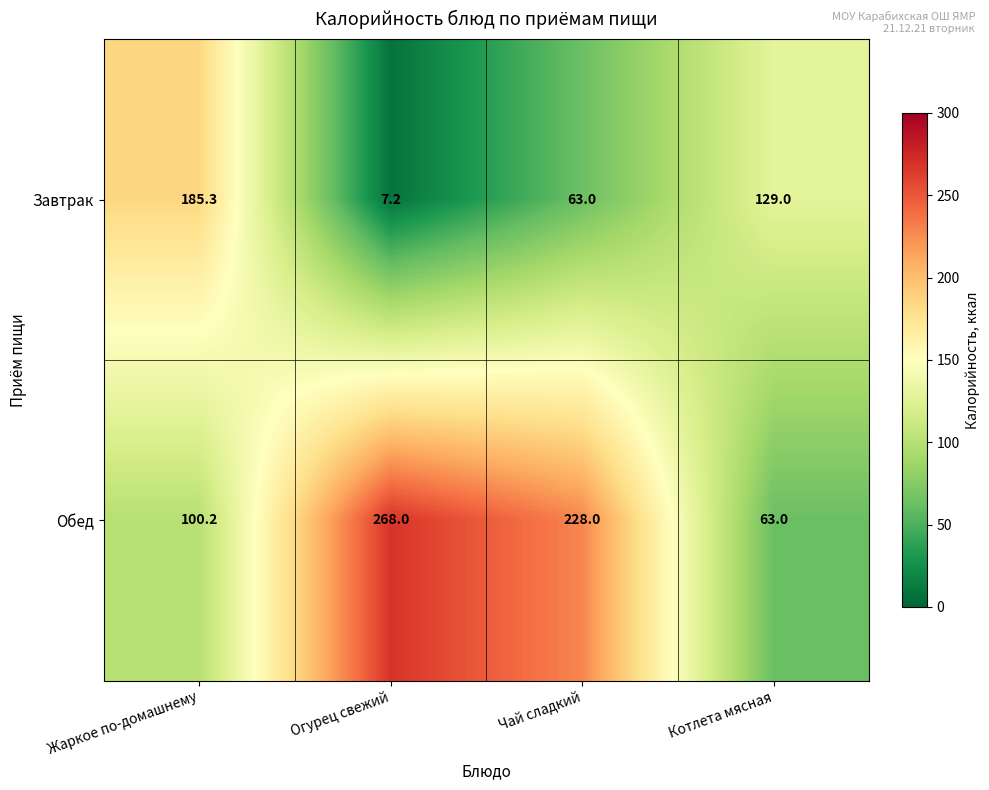

Reading left to right, extract all data points from this chart.

Завтрак: Жаркое по-домашнему=185.3	Огурец свежий=7.2	Чай сладкий=63.0	Котлета мясная=129.0
Обед: Жаркое по-домашнему=100.2	Огурец свежий=268.0	Чай сладкий=228.0	Котлета мясная=63.0